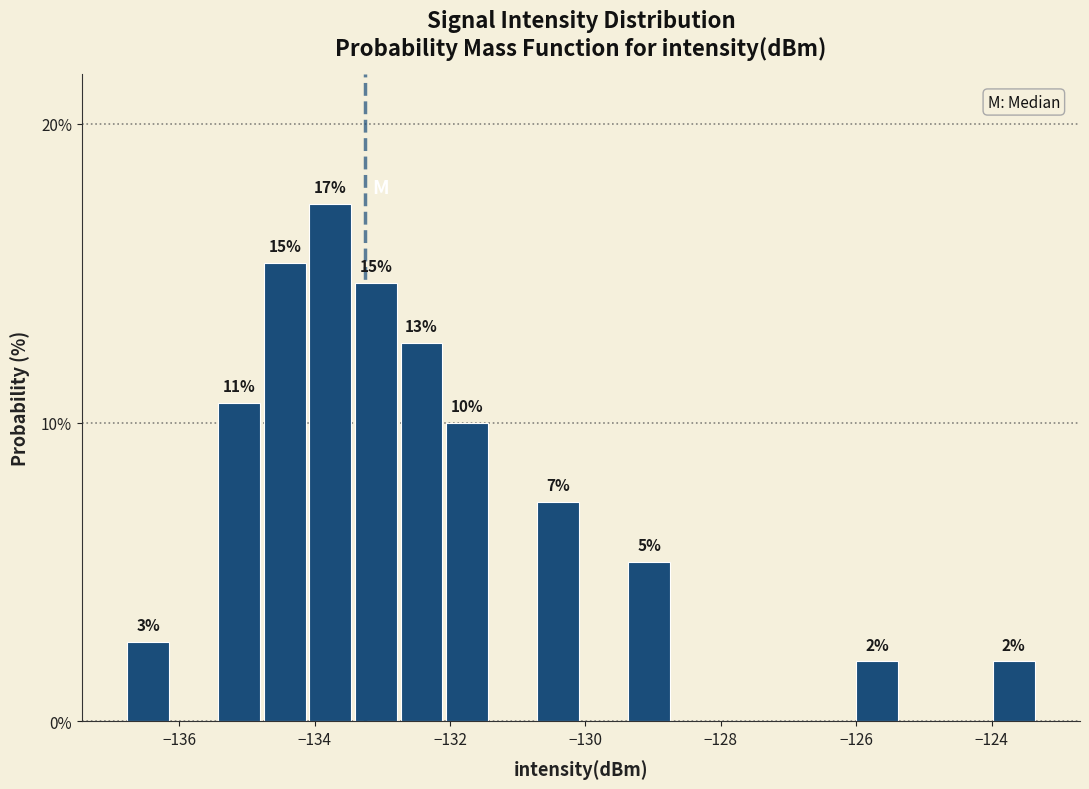

Around what value on the x-axis is the tallest bar? Give the approximate position of its centre, as read against the axis.

-133.8